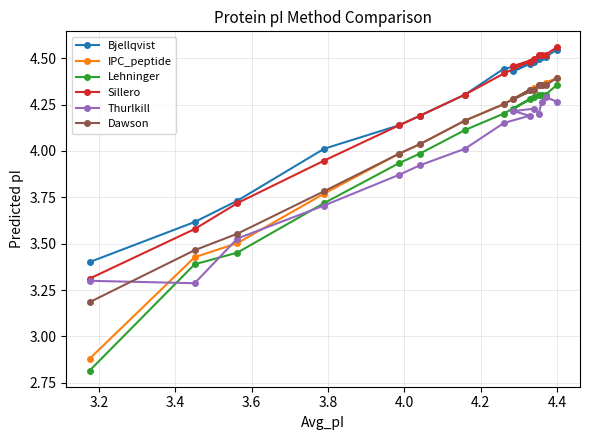

What is the smallest value displayed?

2.8